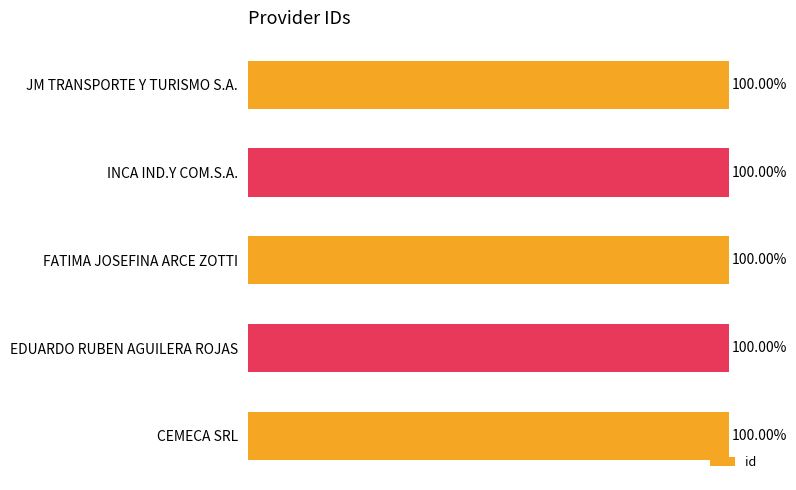

Does the chart contain any negative values?

No